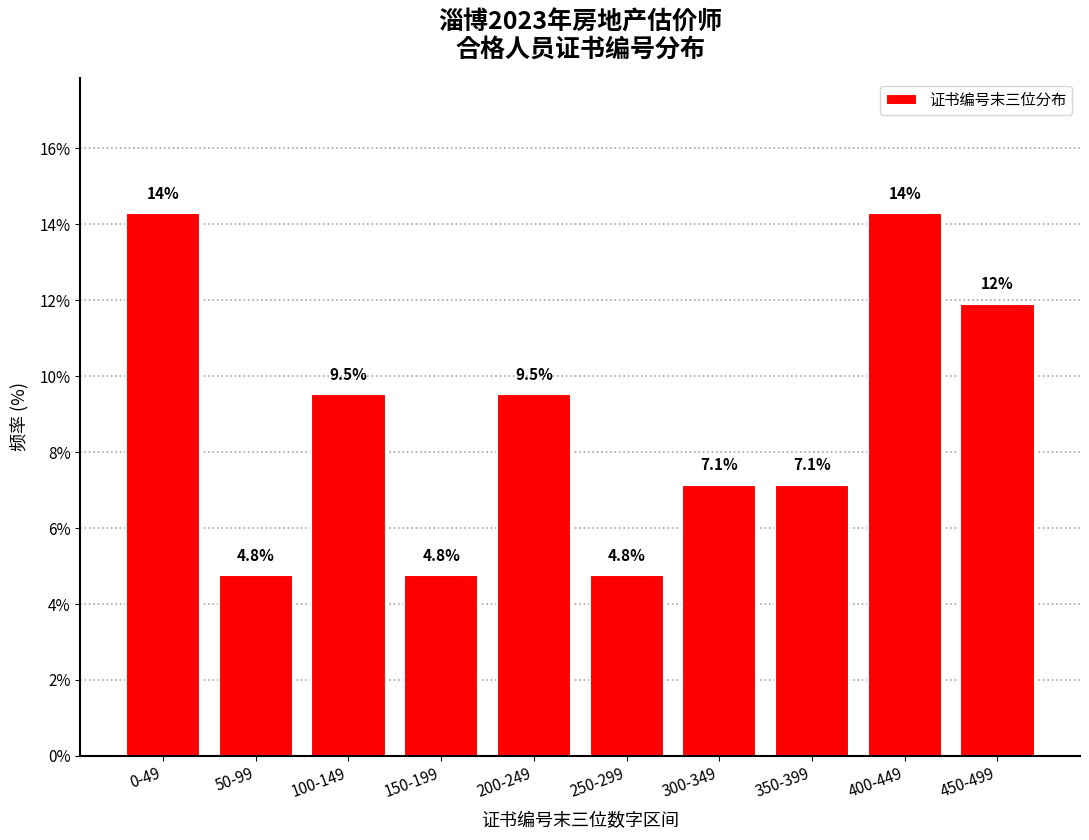

Reading left to right, what are all the values shown in this chart?

14.3	4.8	9.5	4.8	9.5	4.8	7.1	7.1	14.3	11.9